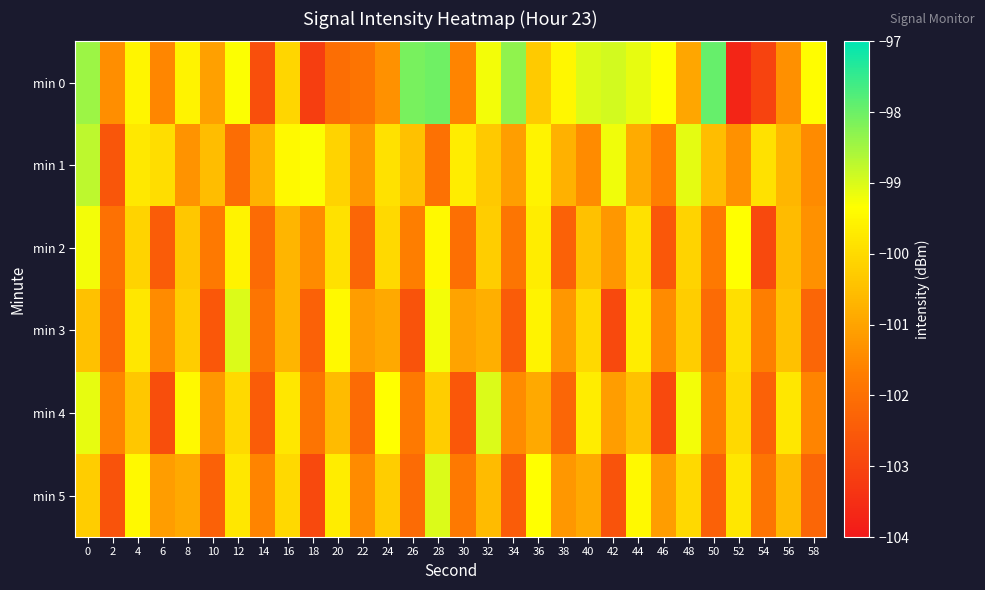

What is the total value across all series at 26?

-606.8